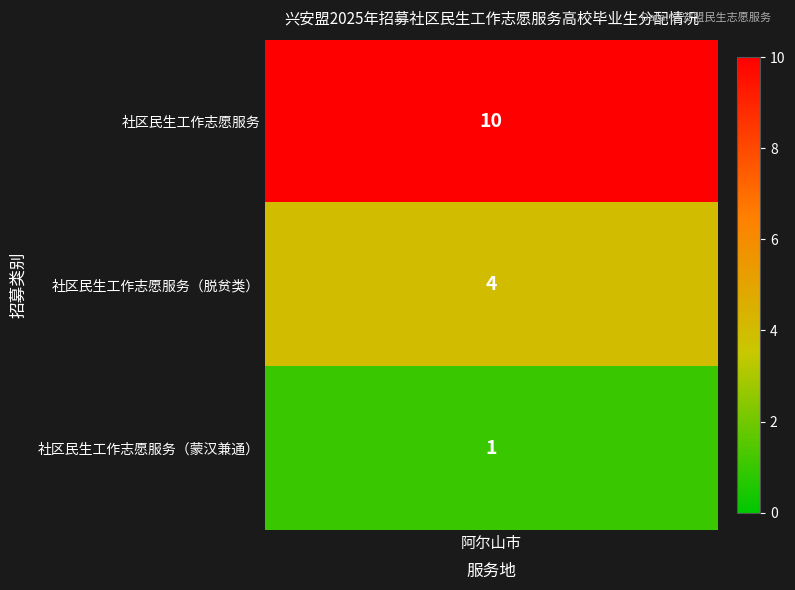

Reading left to right, extract all data points from this chart.

10	4	1